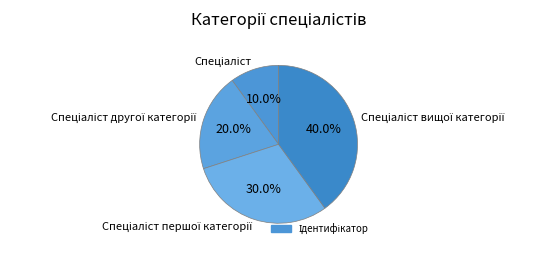

Is there a majority slice in this chart?

No